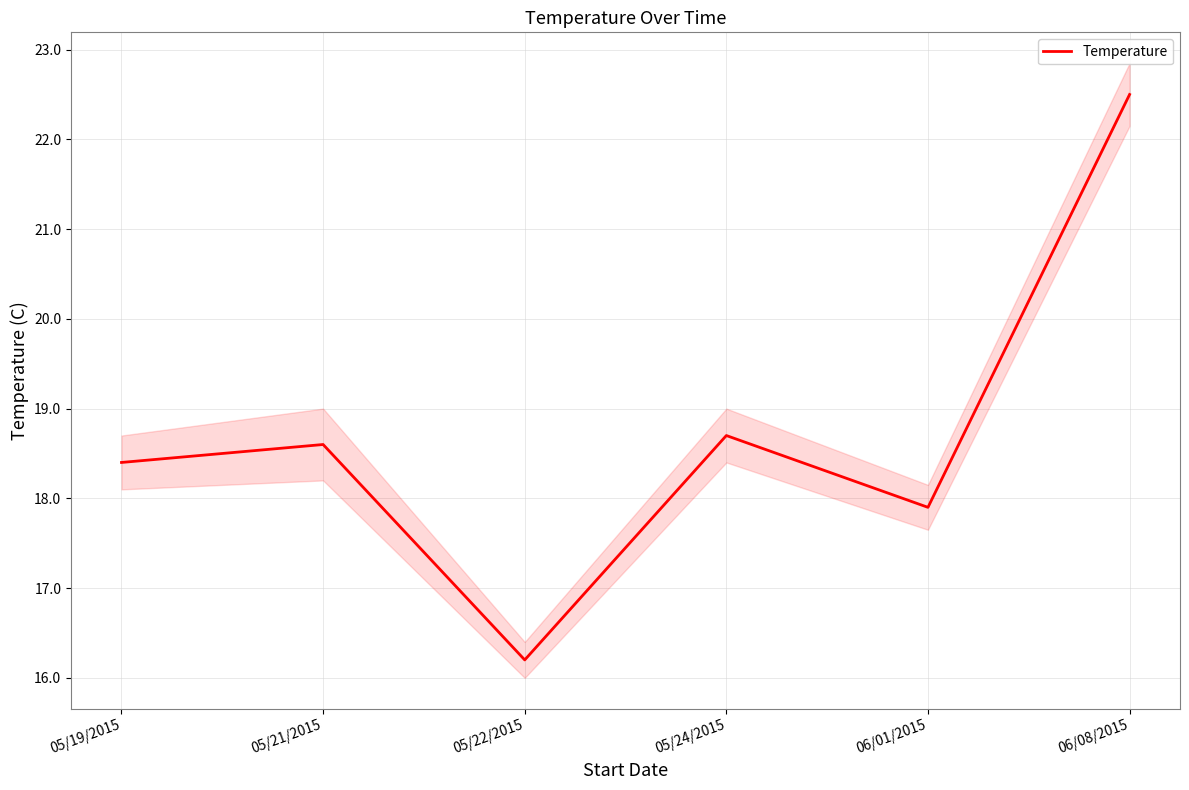

What is the label of the 4th point from the right?

05/22/2015